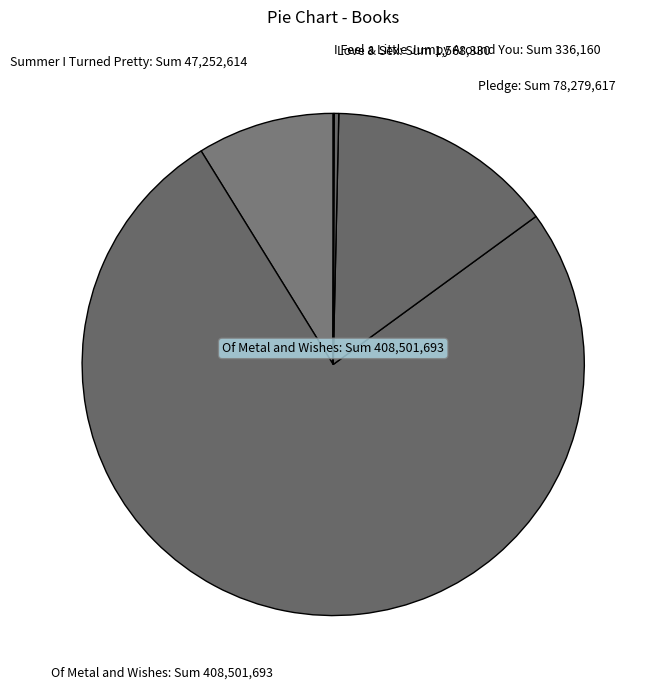

Does any single category account for the majority?

Yes